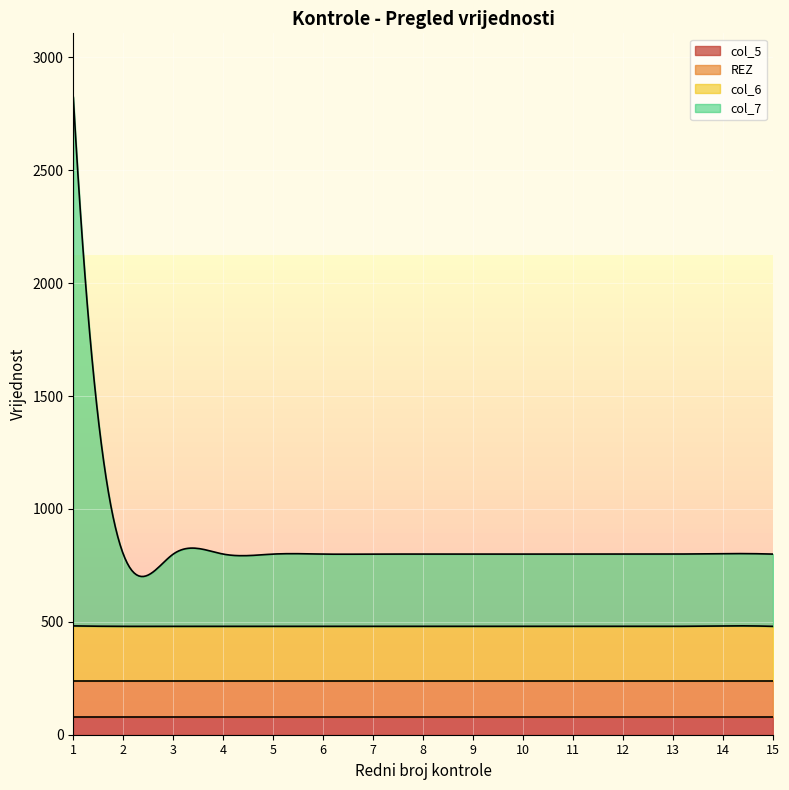

Which category has the highest value across all series?

1